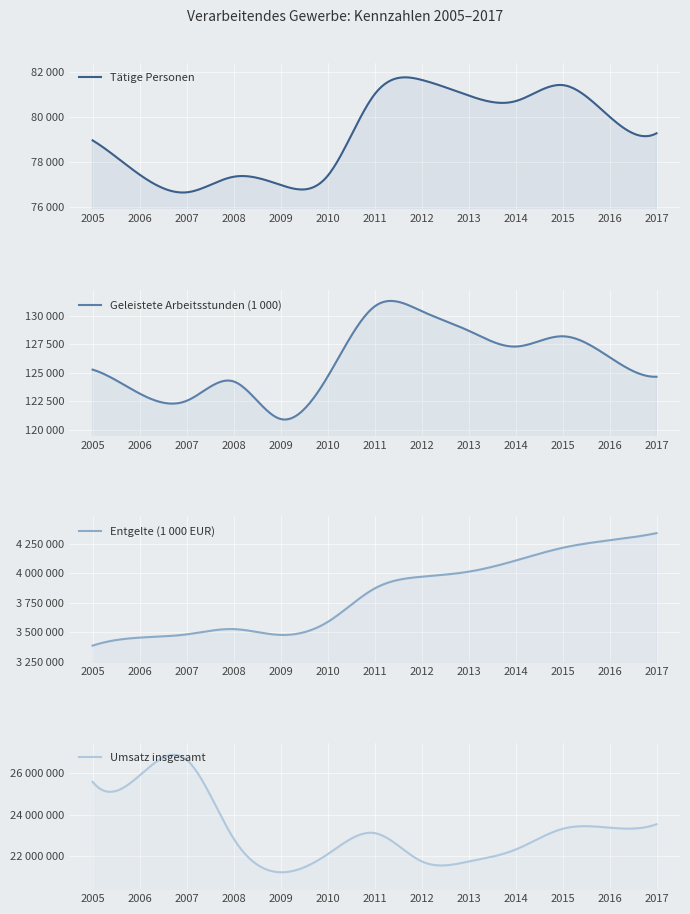

List the labels in order of Tätige Personen value, smallest first.

2007, 2009, 2008, 2010, 2006, 2005, 2017, 2016, 2014, 2013, 2011, 2015, 2012